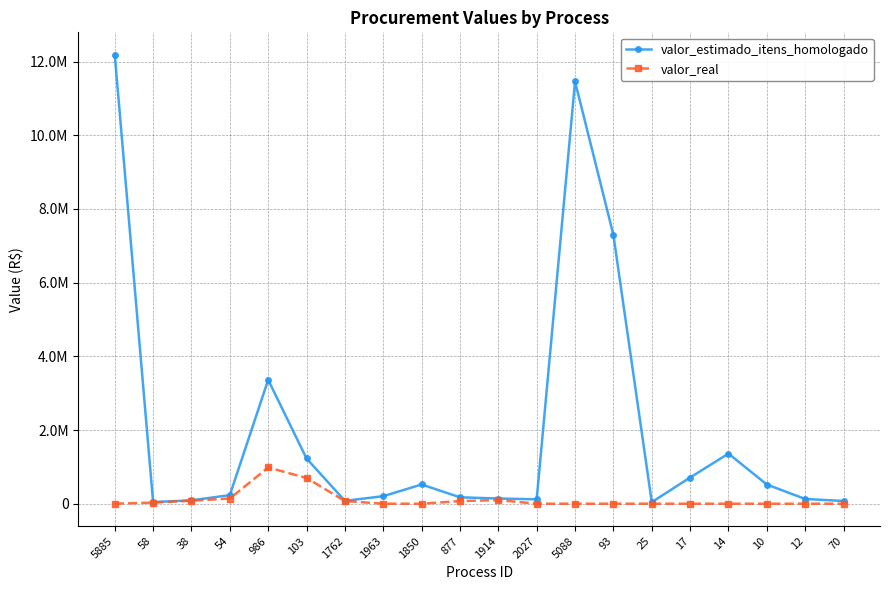

Does the chart have visible grid lines?

Yes